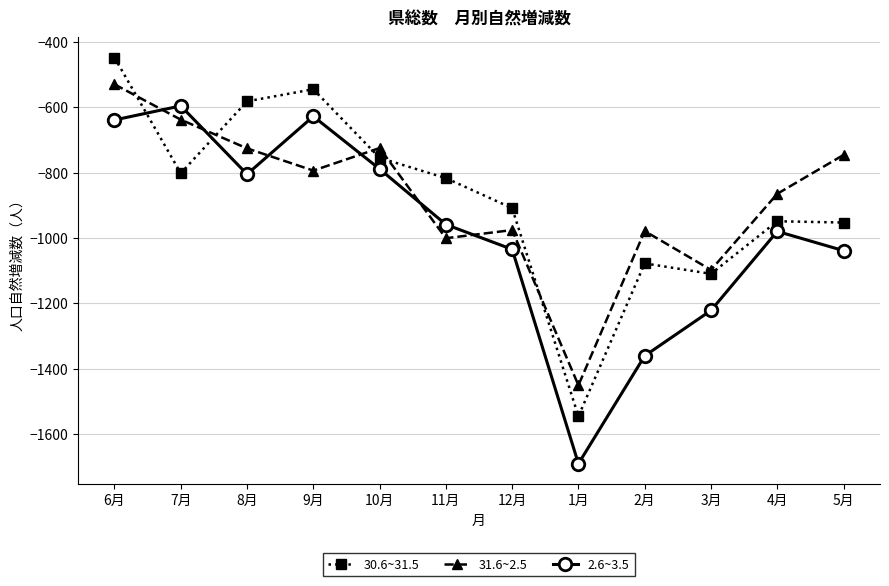

What are all the series names shown in the legend?

30.6~31.5, 31.6~2.5, 2.6~3.5